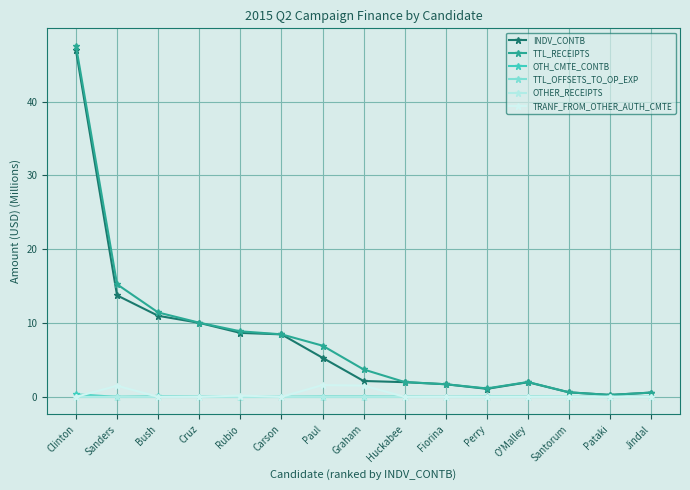

At which category is the sum across all series the highest?

Clinton